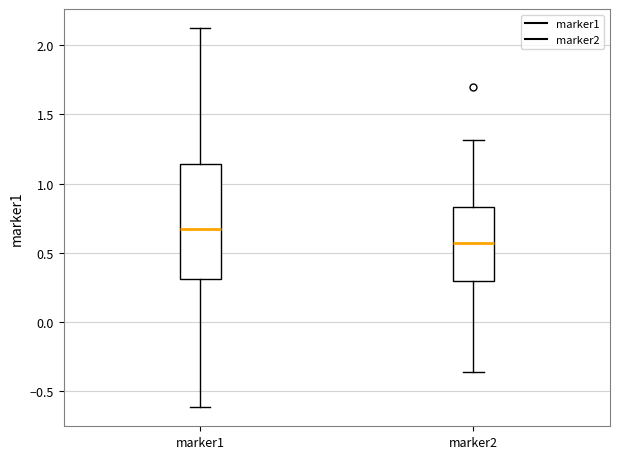

Reading left to right, read every box against the y-axis: the position of its median line, the range the box covers, and the ends of its whiskers. The values are not printed on the chart, so give them approximately, as read against the axis.

marker1: median 0.65, box 0.30 to 1.15, whiskers -0.60 to 2.15
marker2: median 0.55, box 0.30 to 0.85, whiskers -0.35 to 1.30